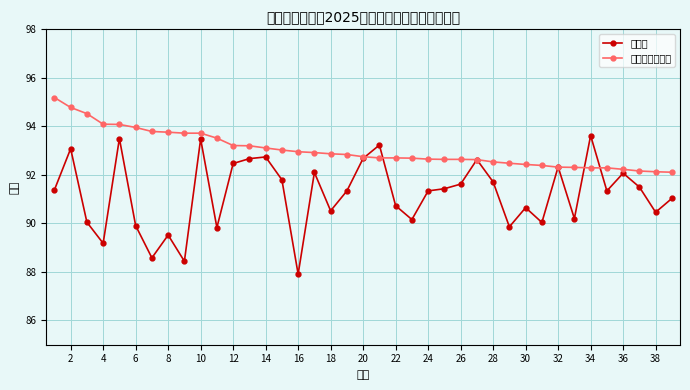

True or false: 奖学金排名成绩 and 学分绩 intersect in this chart.

True